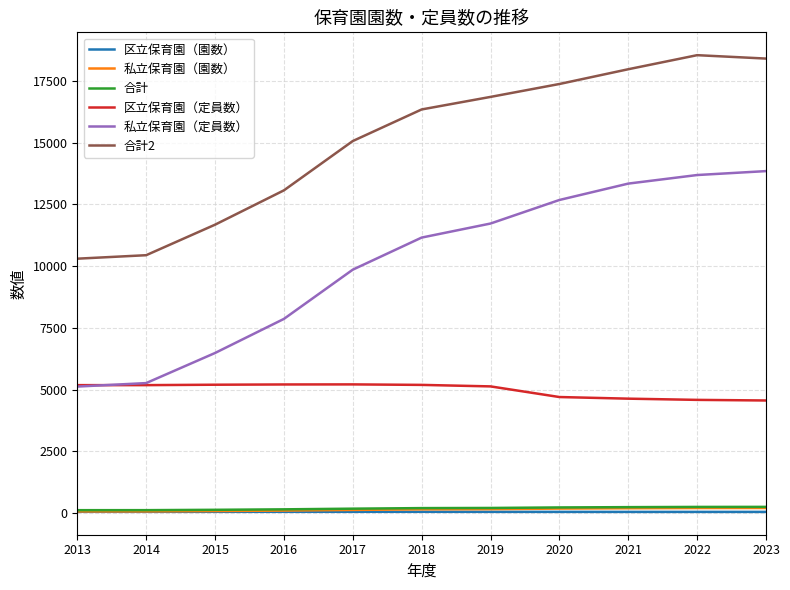

Does the chart have visible grid lines?

Yes